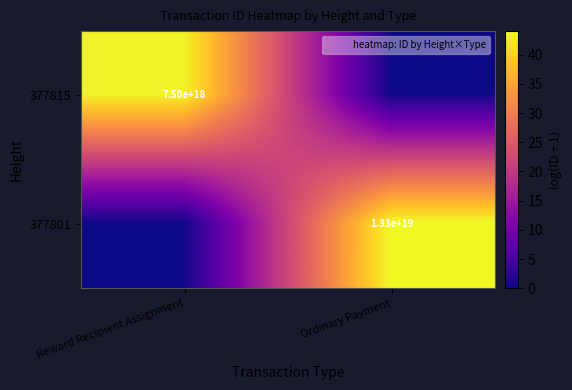

Between Reward Recipient Assignment and Ordinary Payment, which series saw the biggest shift?

377801